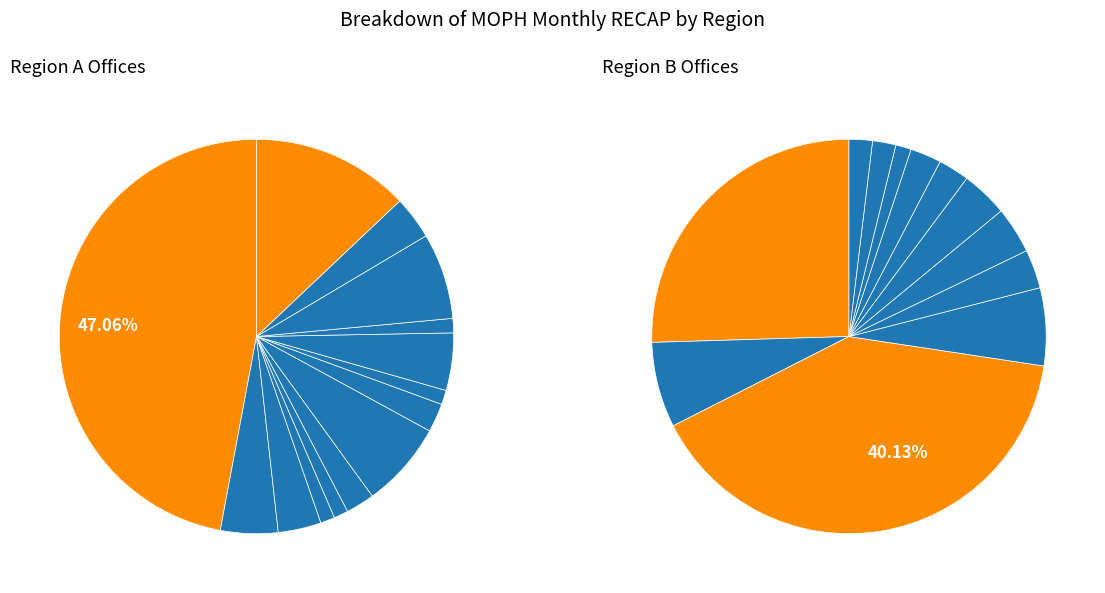

Which series has the largest range (max minus min)?

Region B